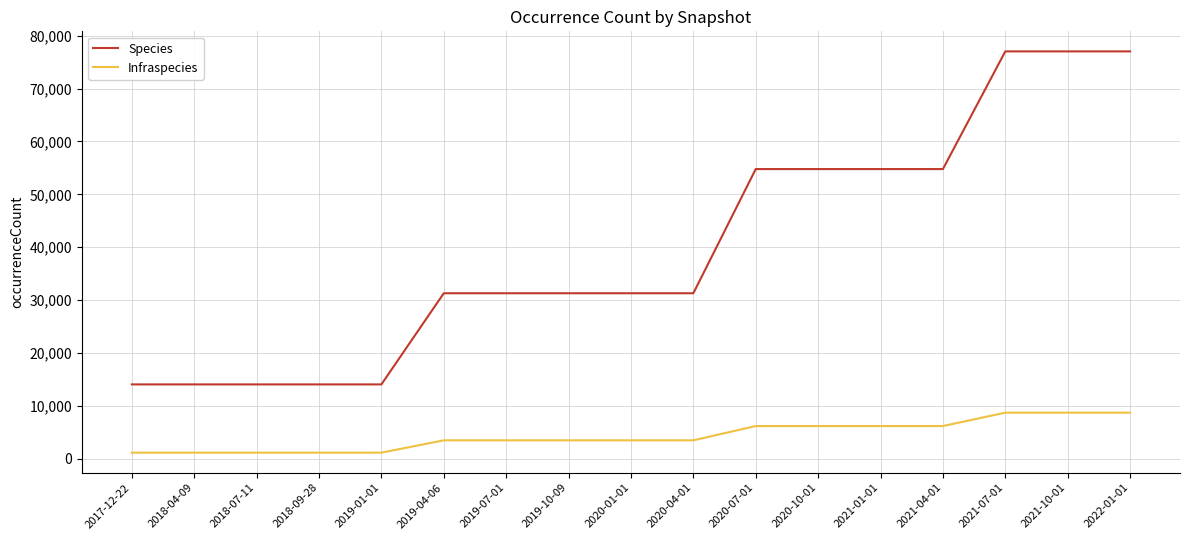

Reading right to left, extract all data points from this chart.

Species: 2022-01-01=77038	2021-10-01=77038	2021-07-01=77038	2021-04-01=54776	2021-01-01=54776	2020-10-01=54776	2020-07-01=54776	2020-04-01=31285	2020-01-01=31285	2019-10-09=31285	2019-07-01=31285	2019-04-06=31285	2019-01-01=14040	2018-09-28=14040	2018-07-11=14040	2018-04-09=14040	2017-12-22=14040
Infraspecies: 2022-01-01=8696	2021-10-01=8696	2021-07-01=8696	2021-04-01=6165	2021-01-01=6165	2020-10-01=6165	2020-07-01=6165	2020-04-01=3464	2020-01-01=3464	2019-10-09=3464	2019-07-01=3464	2019-04-06=3464	2019-01-01=1129	2018-09-28=1129	2018-07-11=1129	2018-04-09=1129	2017-12-22=1129